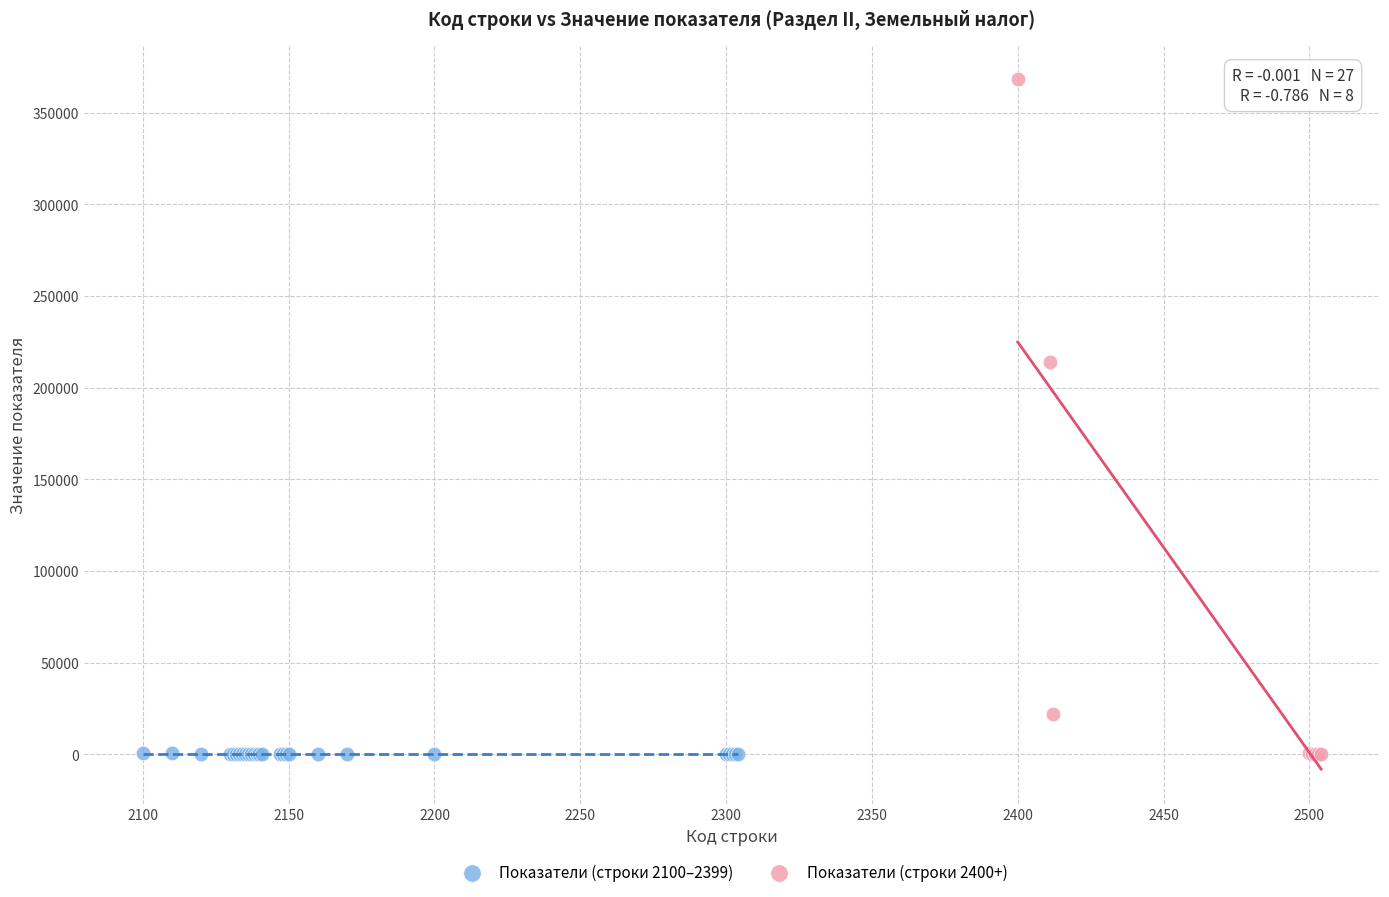

Which series has the largest Y range (max minus min)?

Показатели (строки 2400+)